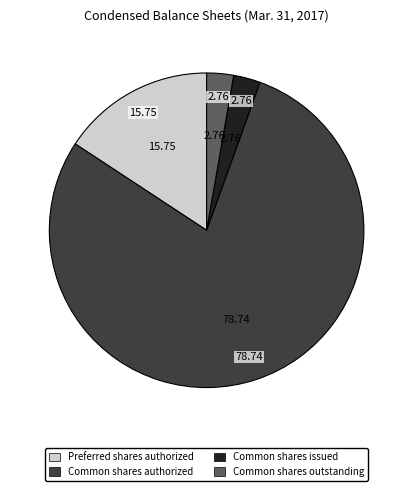

Is there a majority slice in this chart?

Yes